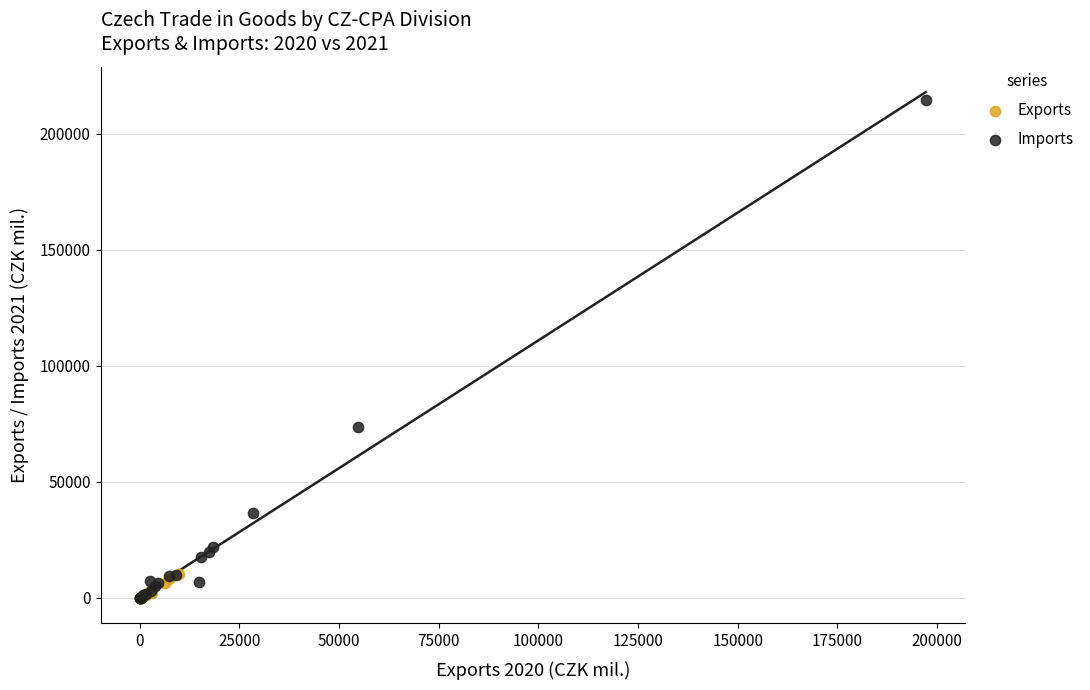

What are all the series names shown in the legend?

Exports, Imports